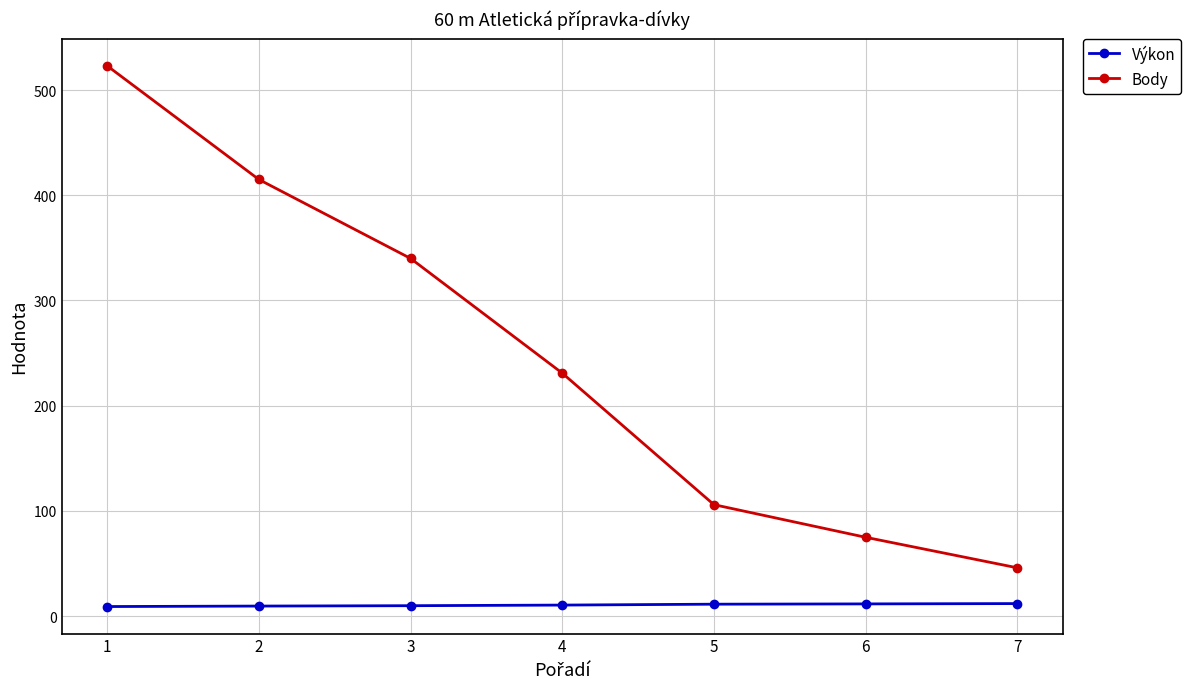

True or false: Body and Výkon cross at least once.

False